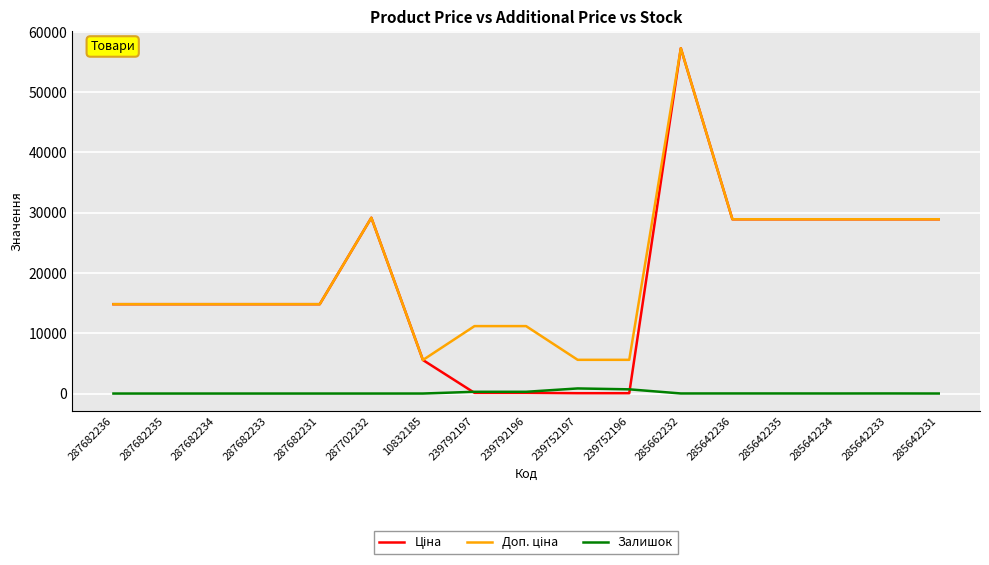

What is the average value of the Залишок series?

129.4